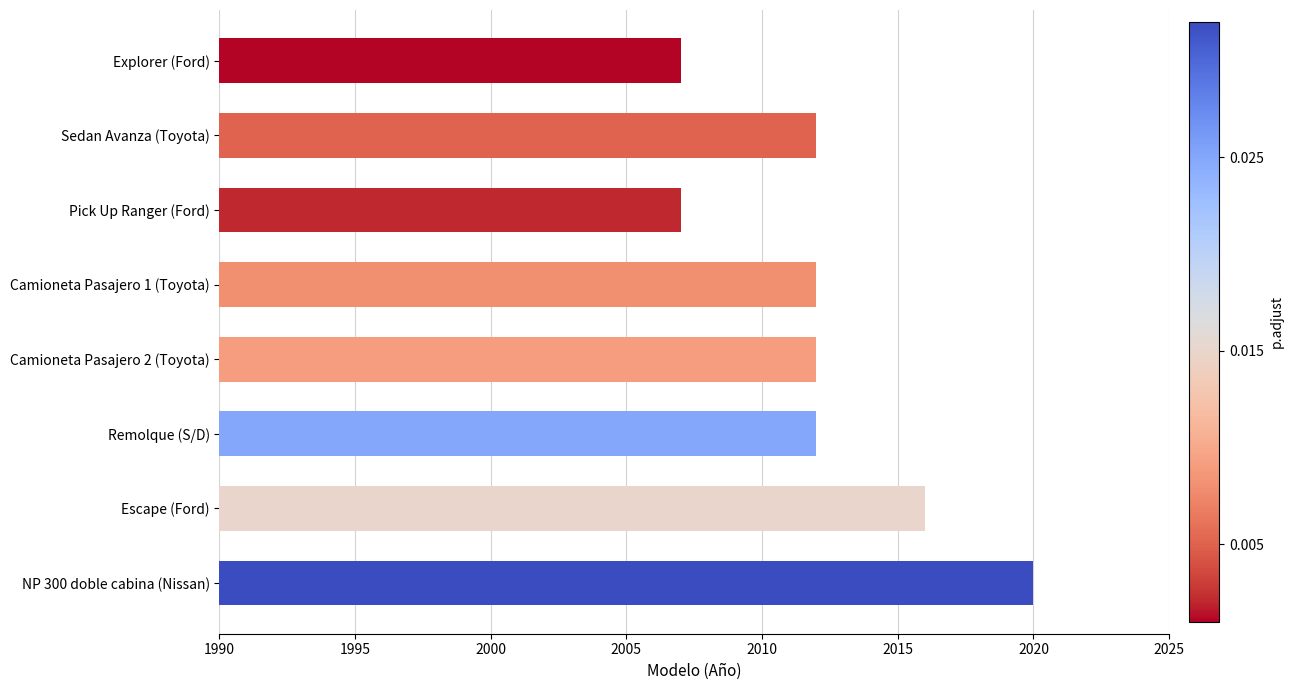

What is the greatest value displayed?

2020